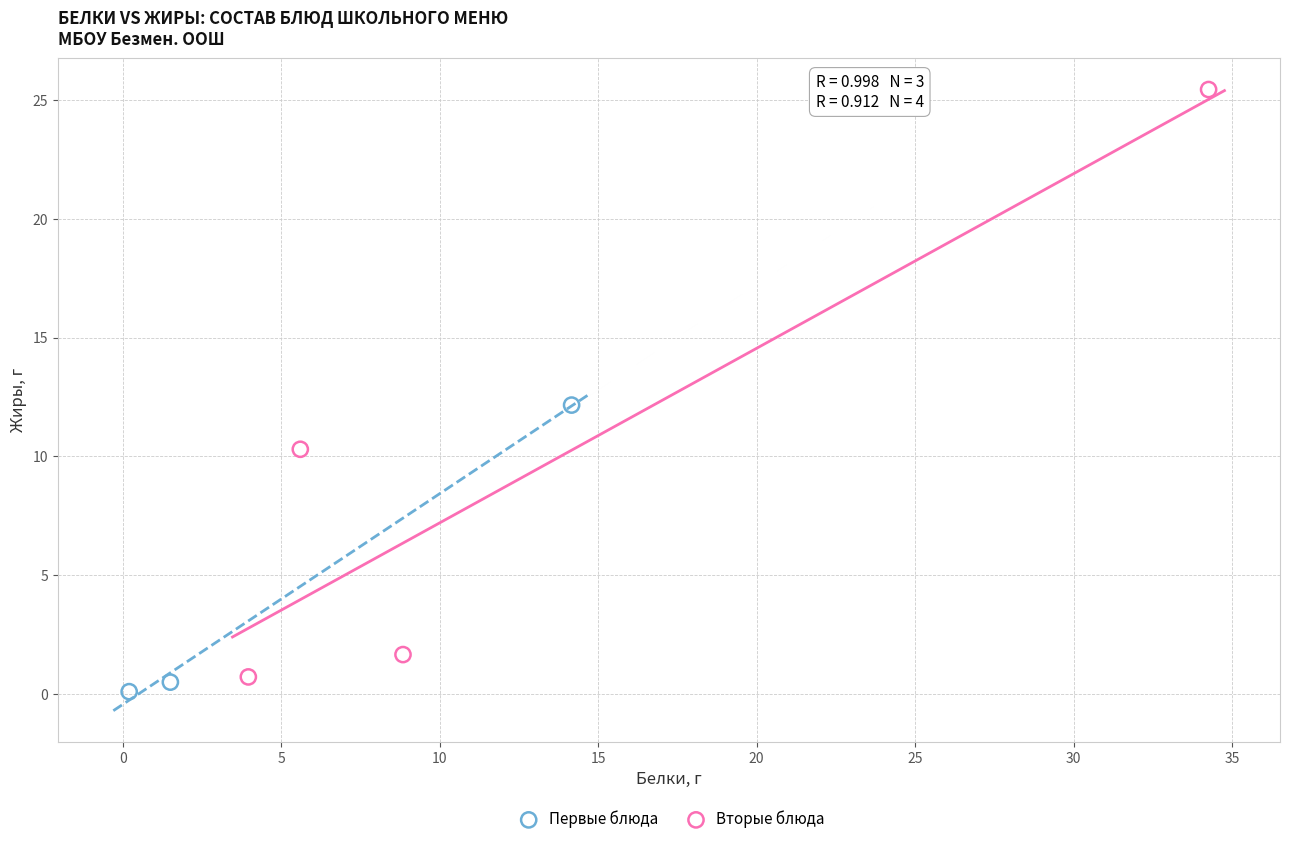

Which series has the widest spread of Y values?

Вторые блюда